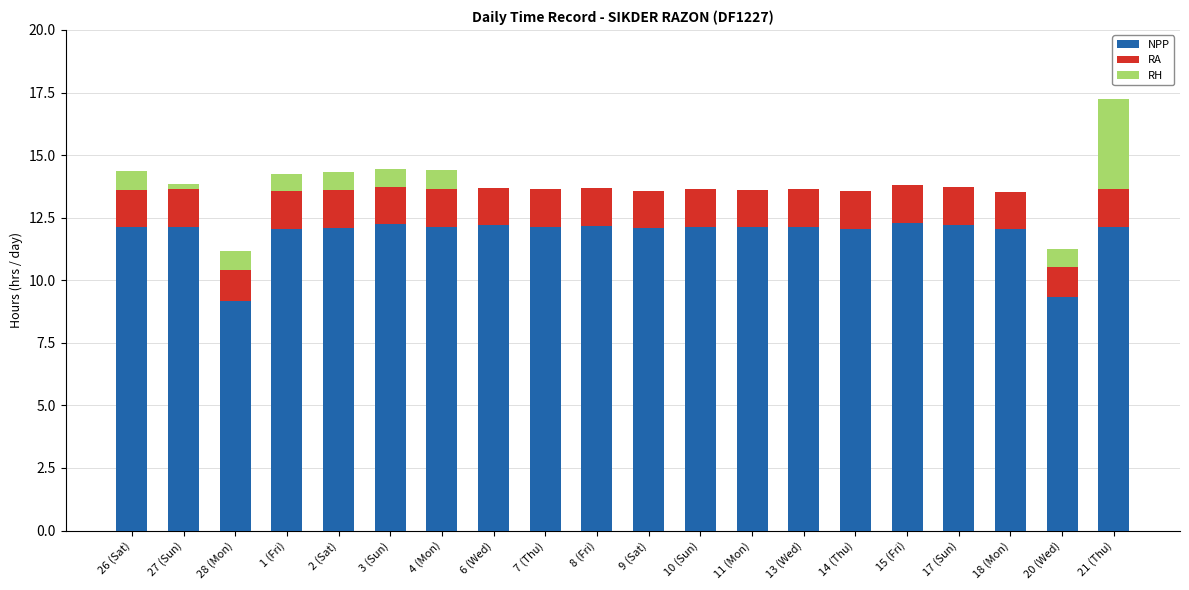

Is it true that NPP equals 19.6 at 21 (Thu)?

False